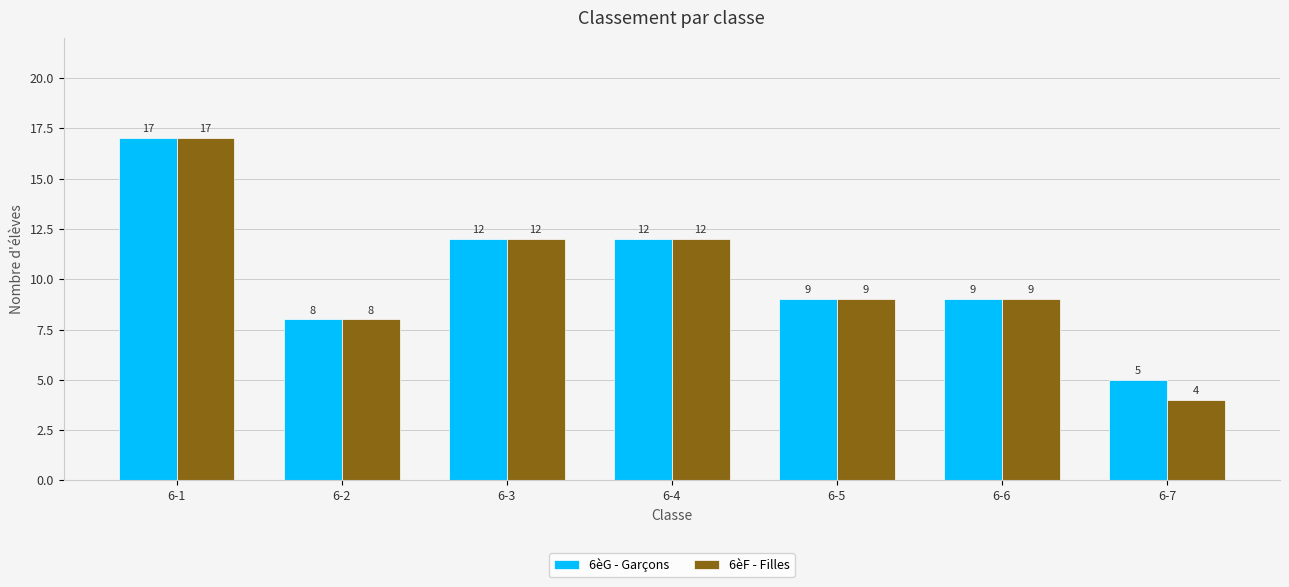

Where does the 6èF - Filles series first go above 9?

6-1